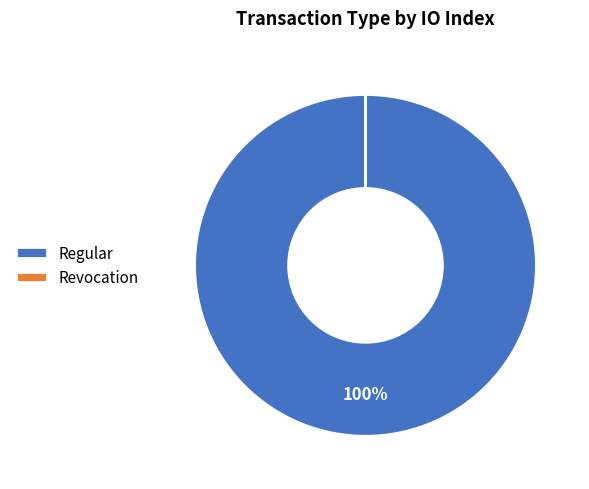

Which category has the biggest portion of the pie?

Regular